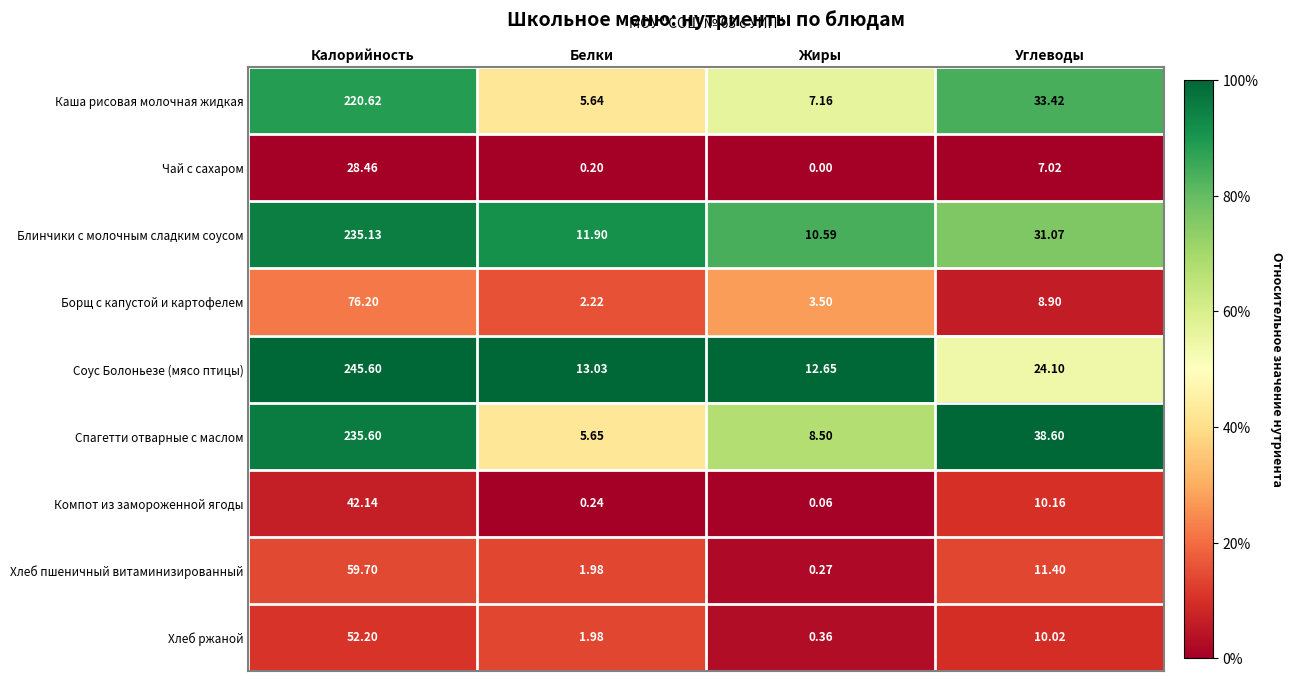

Which category has the highest value across all series?

Калорийность